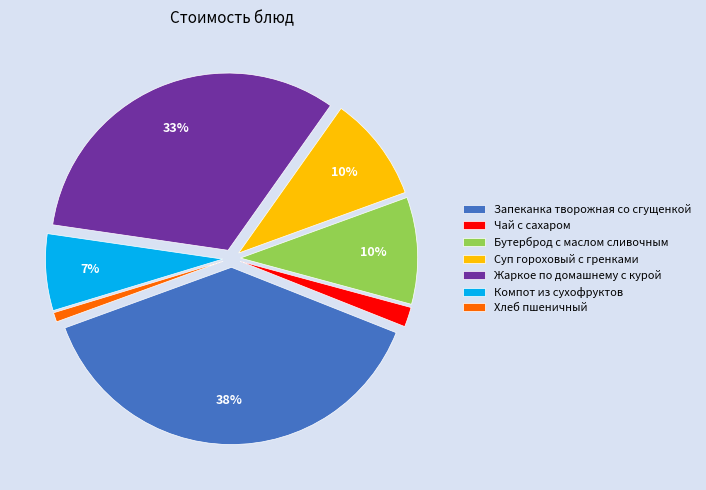

True or false: Хлеб пшеничный accounts for 1% of the total.

True